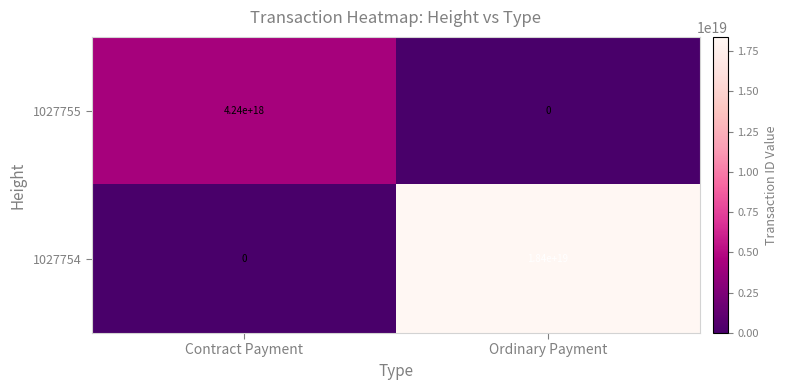

Is the value of 1027754 at Ordinary Payment greater than the value of 1027755 at Contract Payment?

Yes